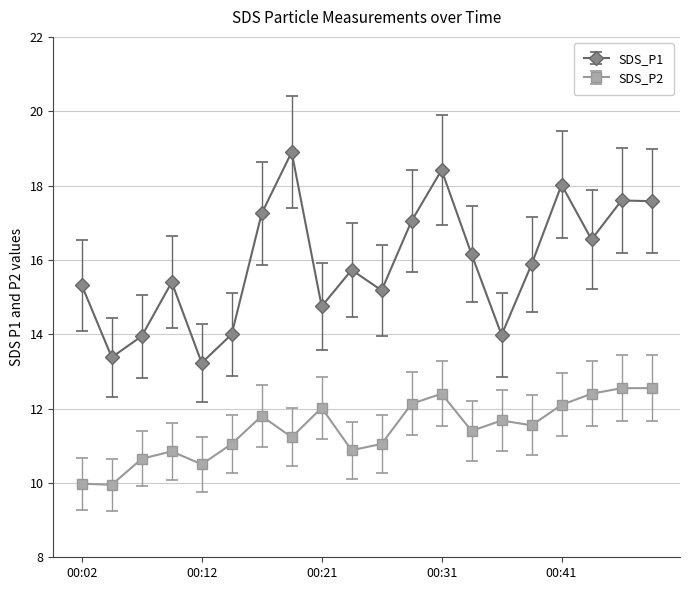

In SDS_P1, how many points are lower than both neighbors (excluding endpoints)?

6